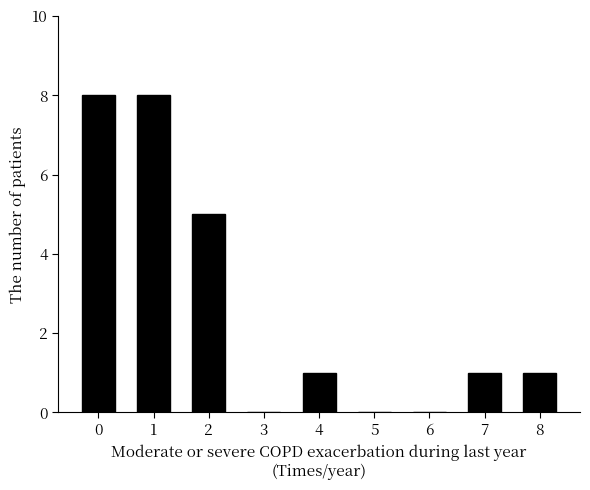

What is the sum of the values at 7 and 5?

1